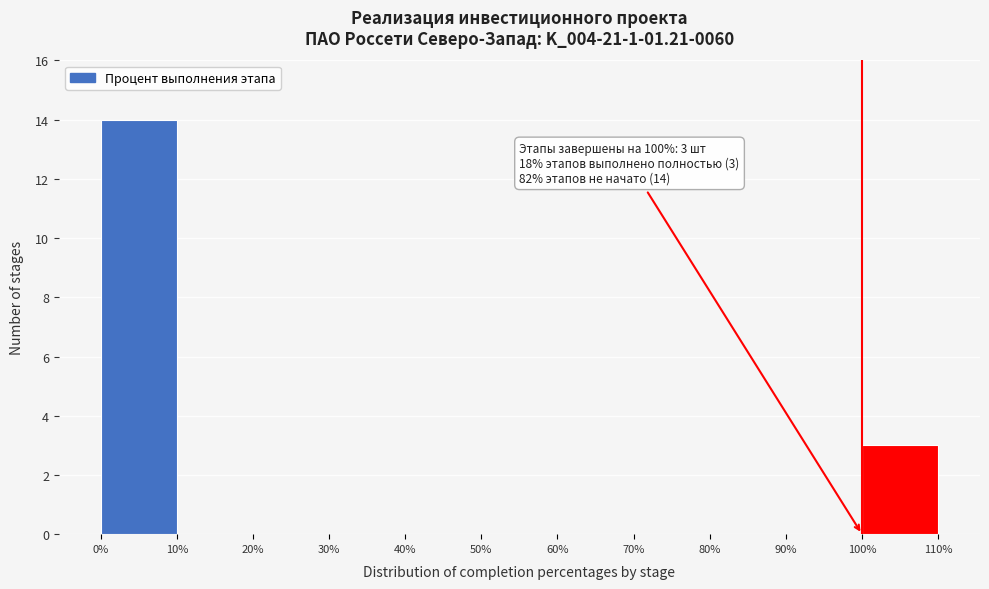

Over which range of the x-axis is the bar tallest?

0% to 10%